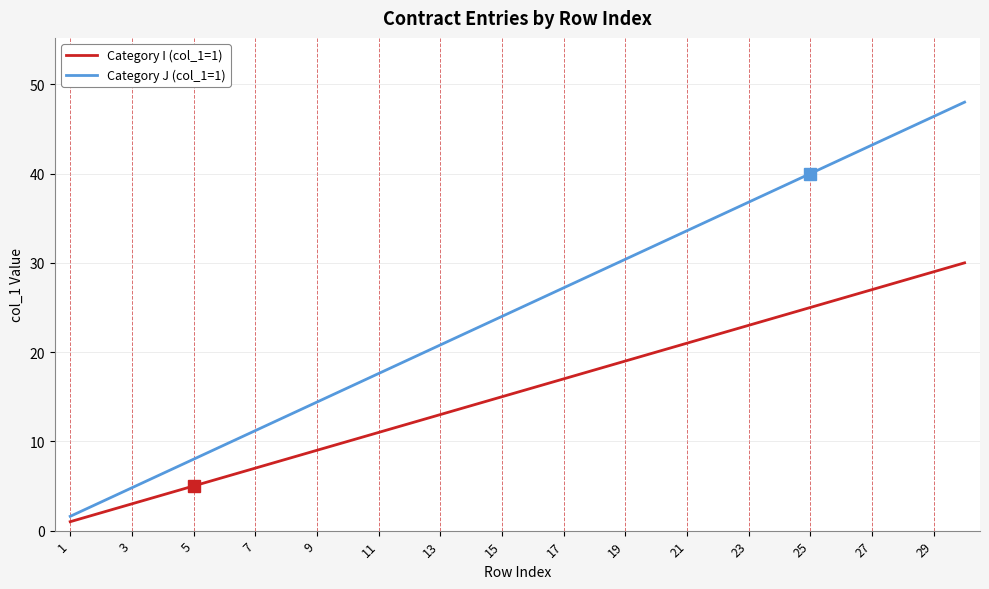

Which series has the largest total across all categories?

Category J (col_1=1)